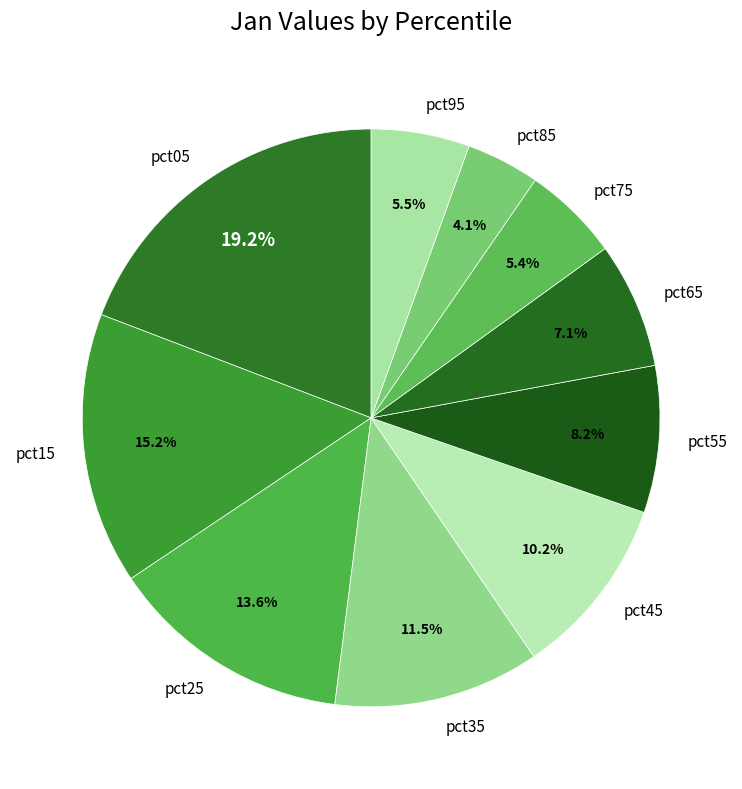

Is it true that pct65 is 7% of the pie?

True